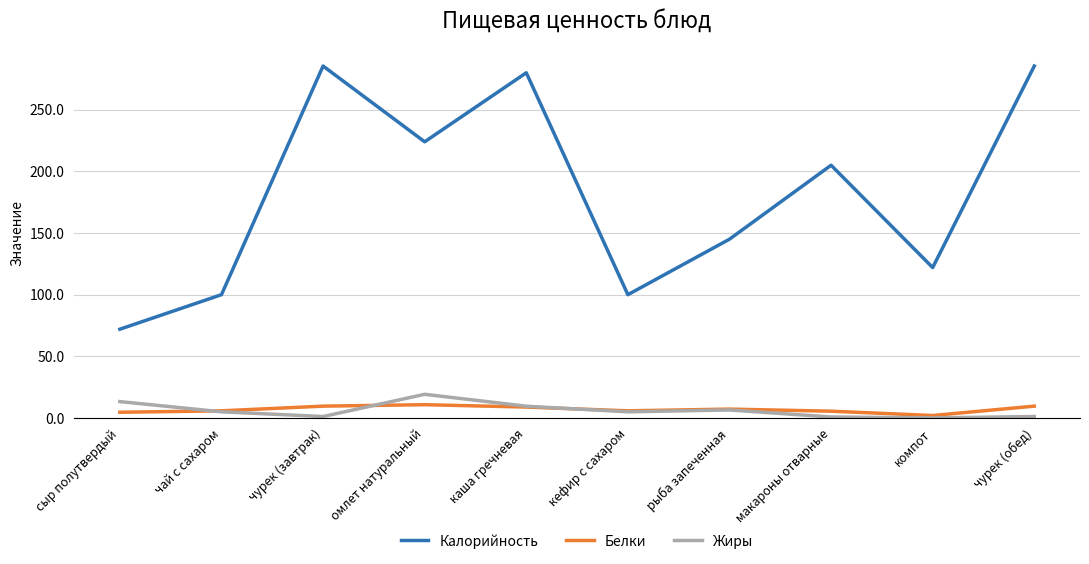

What value does the Жиры series have at каша гречневая?

9.6